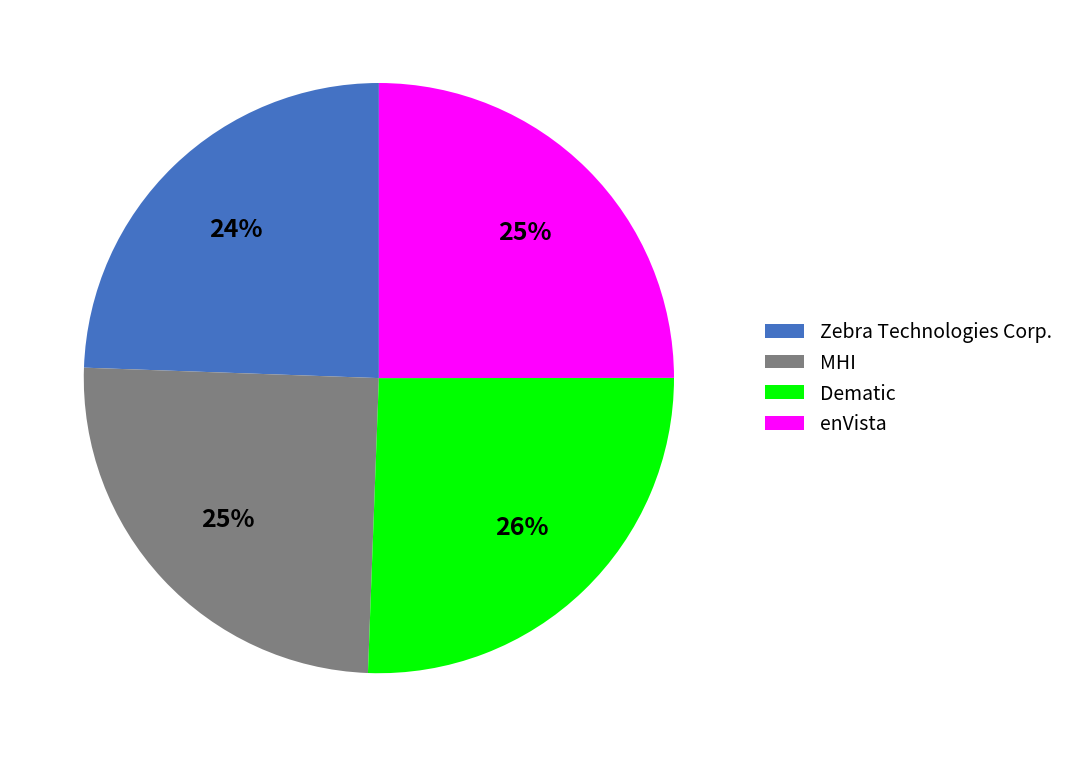

How many segments does this pie chart have?

4